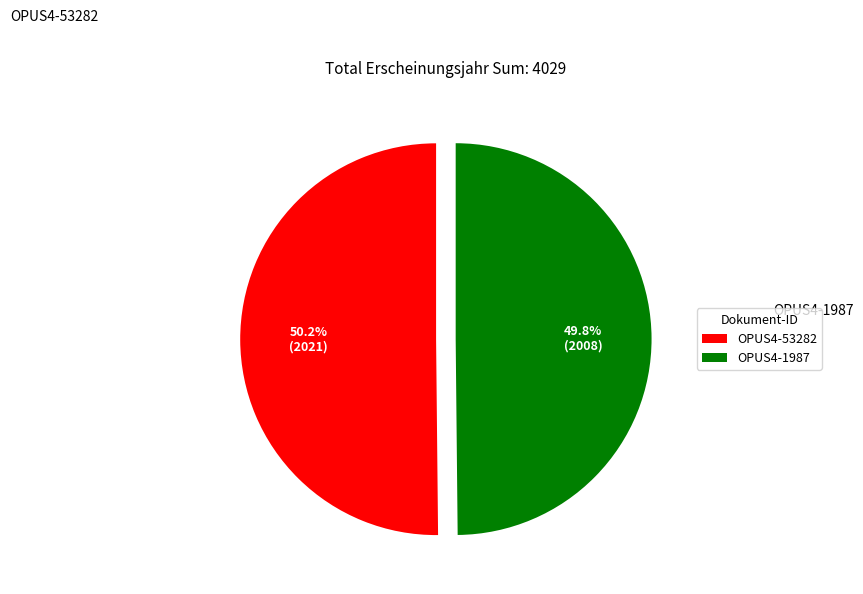

How many slices are in this pie chart?

2